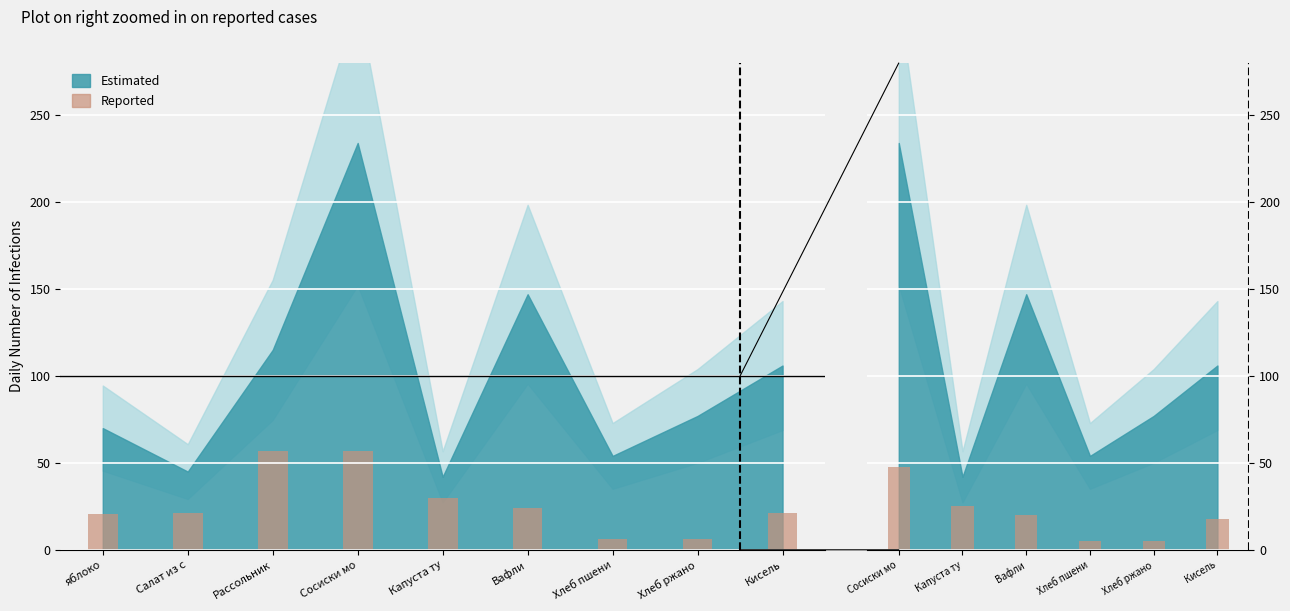

What is the average value?

20.0